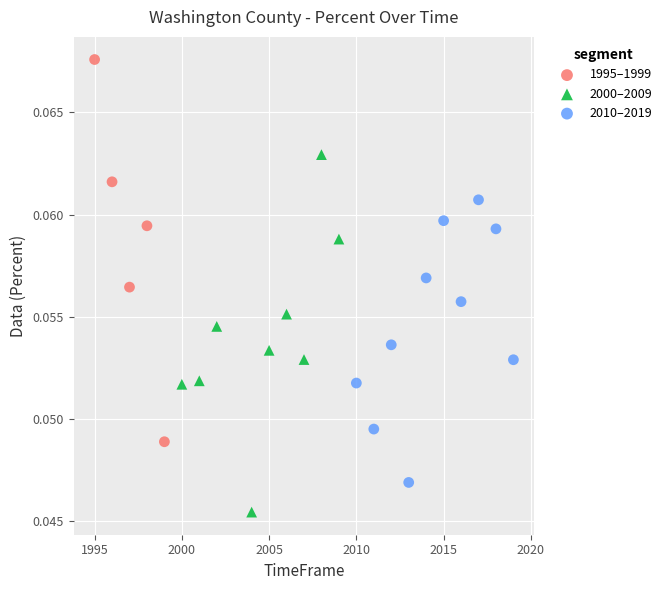

Which series reaches the minimum Y coordinate?

2000–2009